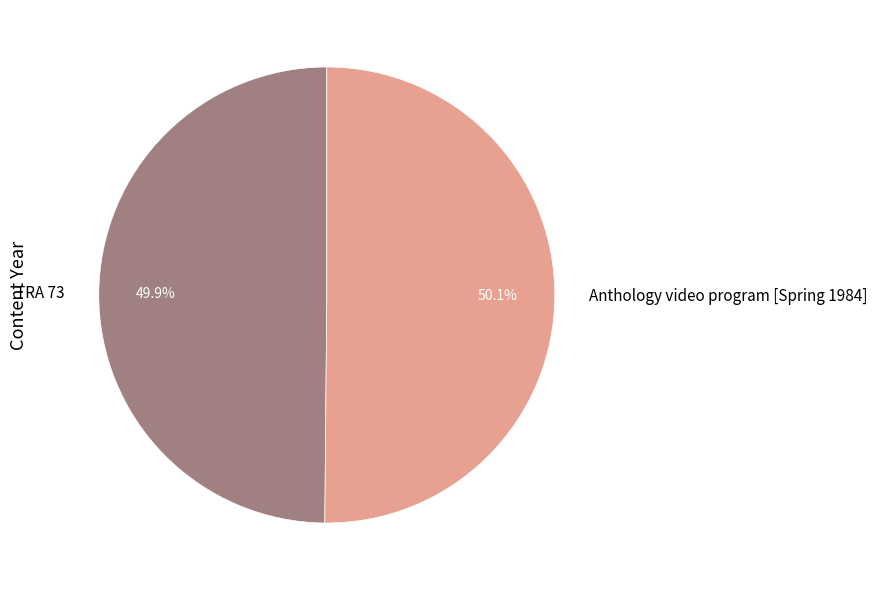

What is the ratio of the value at TRA 73 to the value at Anthology video program [Spring 1984]?

1.0